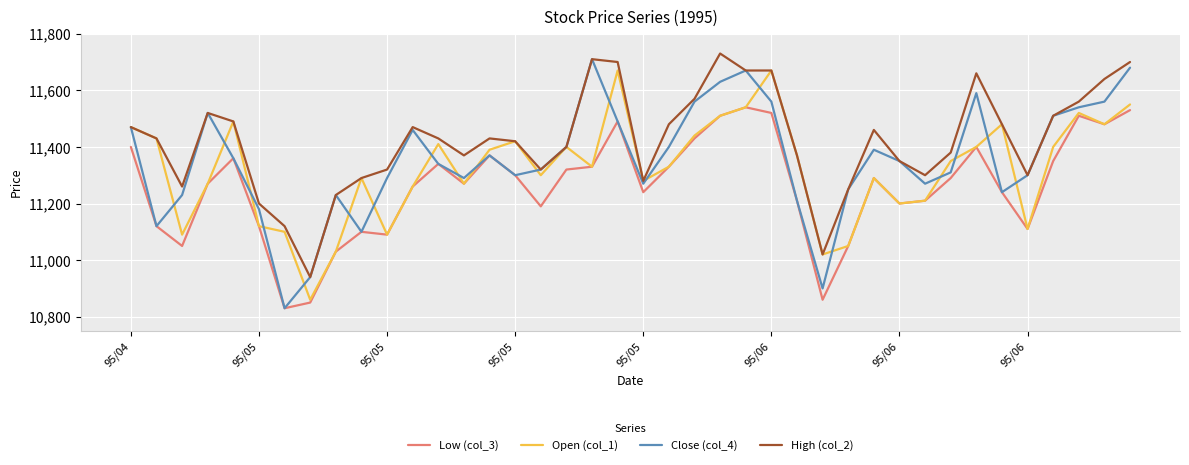

What are all the series names shown in the legend?

Low (col_3), Open (col_1), Close (col_4), High (col_2)